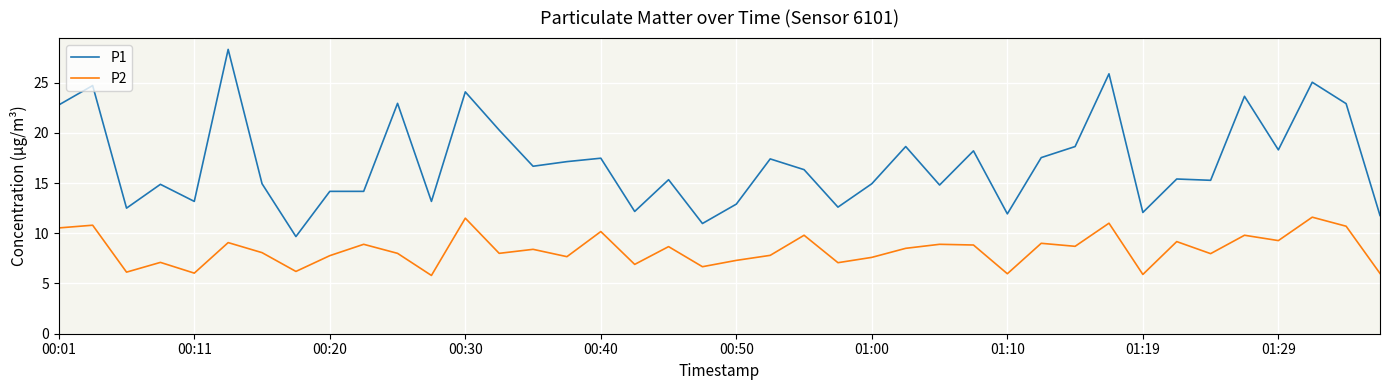

What are all the series names shown in the legend?

P1, P2